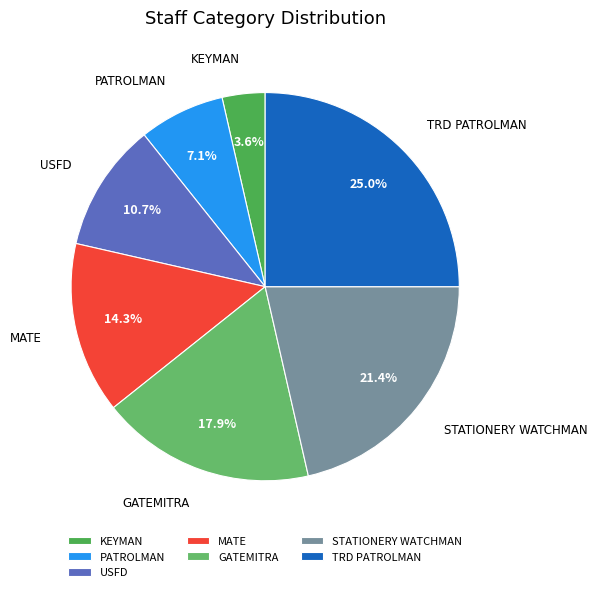

What percentage is the STATIONERY WATCHMAN slice, to the nearest percent?

21%